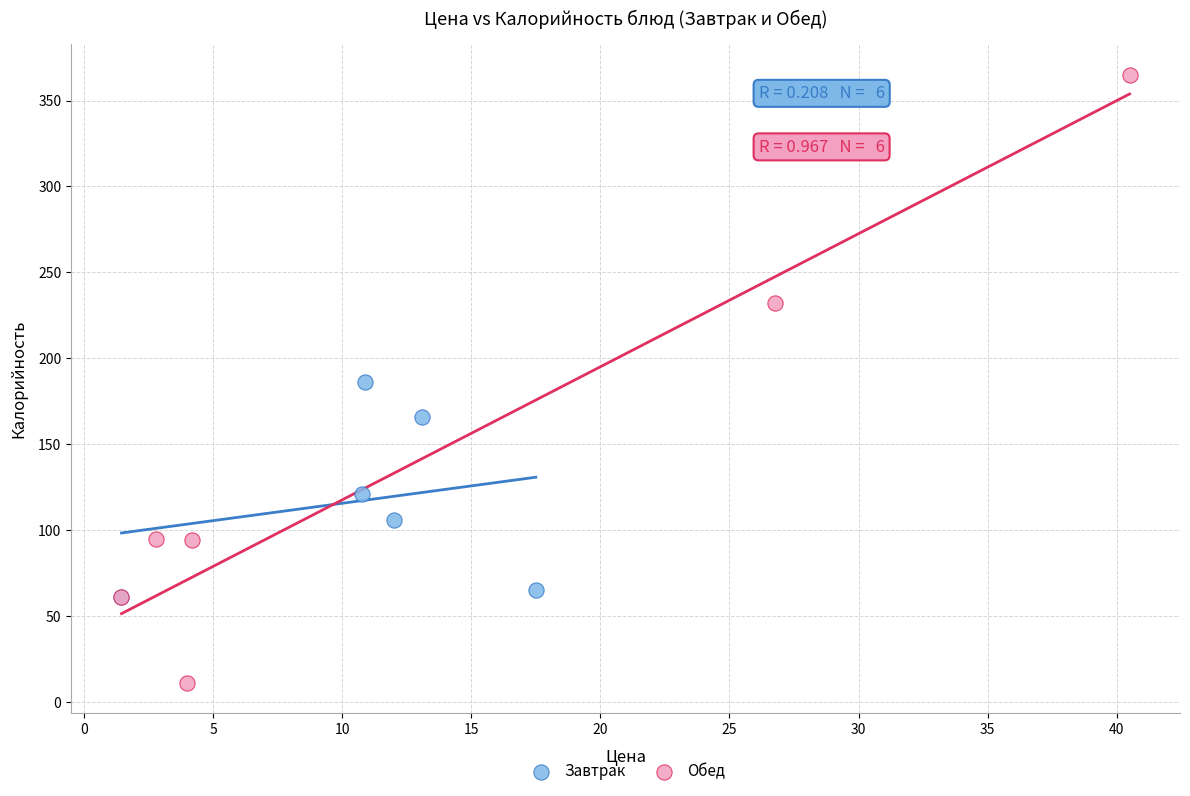

Which series has the largest Y range (max minus min)?

Обед